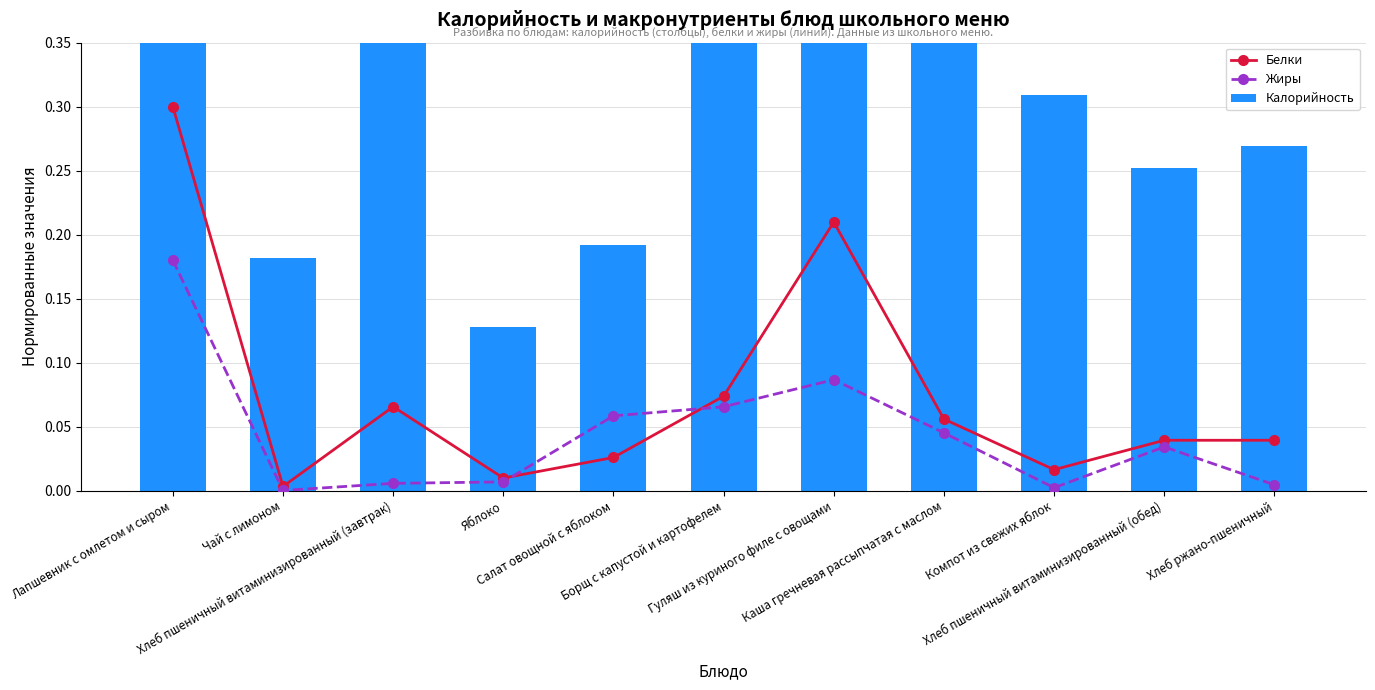

Reading left to right, extract all data points from this chart.

Белки: Лапшевник с омлетом и сыром=0.3	Чай с лимоном=0.0	Хлеб пшеничный витаминизированный (завтрак)=0.1	Яблоко=0.0	Салат овощной с яблоком=0.0	Борщ с капустой и картофелем=0.1	Гуляш из куриного филе с овощами=0.2	Каша гречневая рассыпчатая с маслом=0.1	Компот из свежих яблок=0.0	Хлеб пшеничный витаминизированный (обед)=0.0	Хлеб ржано-пшеничный=0.0
Жиры: Лапшевник с омлетом и сыром=0.2	Чай с лимоном=0.0	Хлеб пшеничный витаминизированный (завтрак)=0.0	Яблоко=0.0	Салат овощной с яблоком=0.1	Борщ с капустой и картофелем=0.1	Гуляш из куриного филе с овощами=0.1	Каша гречневая рассыпчатая с маслом=0.0	Компот из свежих яблок=0.0	Хлеб пшеничный витаминизированный (обед)=0.0	Хлеб ржано-пшеничный=0.0
Калорийность: Лапшевник с омлетом и сыром=1.0	Чай с лимоном=0.2	Хлеб пшеничный витаминизированный (завтрак)=0.4	Яблоко=0.1	Салат овощной с яблоком=0.2	Борщ с капустой и картофелем=0.5	Гуляш из куриного филе с овощами=0.6	Каша гречневая рассыпчатая с маслом=0.6	Компот из свежих яблок=0.3	Хлеб пшеничный витаминизированный (обед)=0.3	Хлеб ржано-пшеничный=0.3